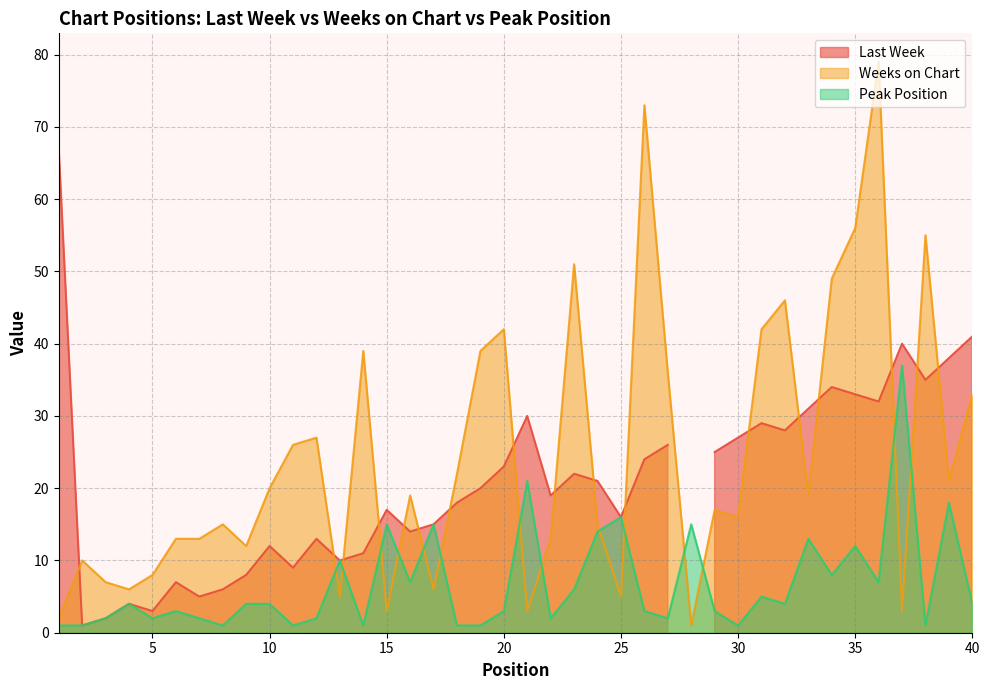

Where do Weeks on Chart and Peak Position first cross each other?

12 and 13